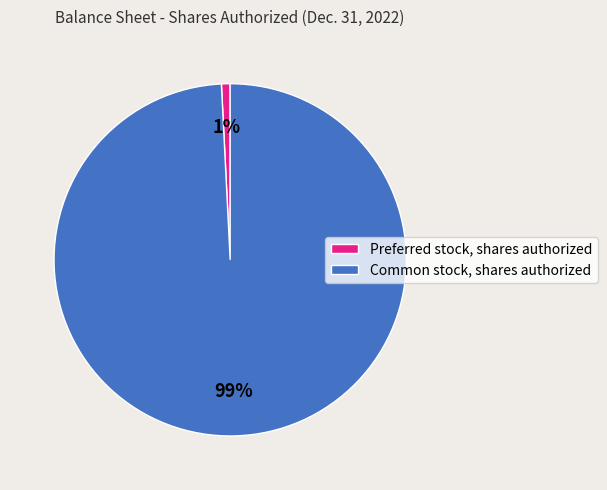

Which slice is the largest?

Common stock, shares authorized